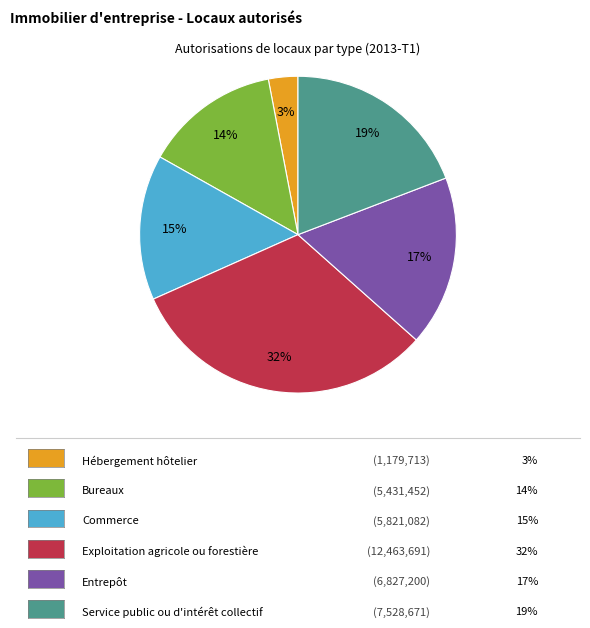

To the nearest percent, what portion does Bureaux represent?

14%